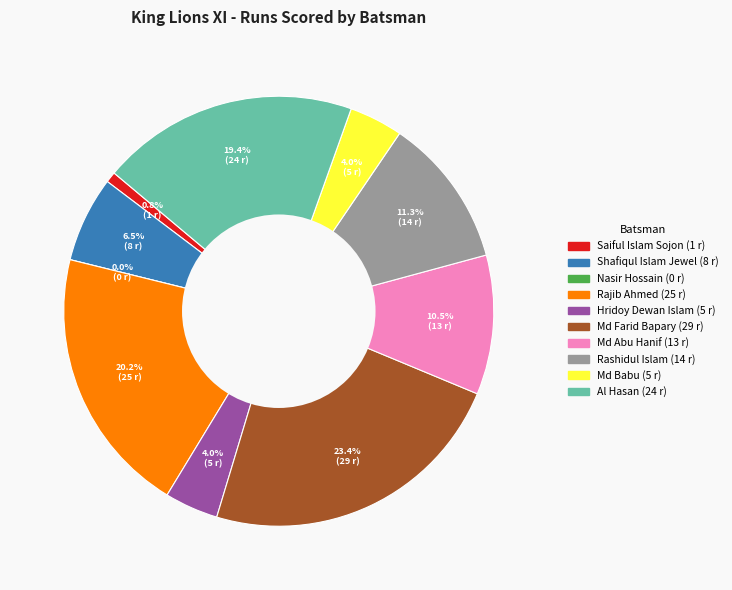

What is the ratio of the value at Md Babu to the value at Hridoy Dewan Islam?

1.0